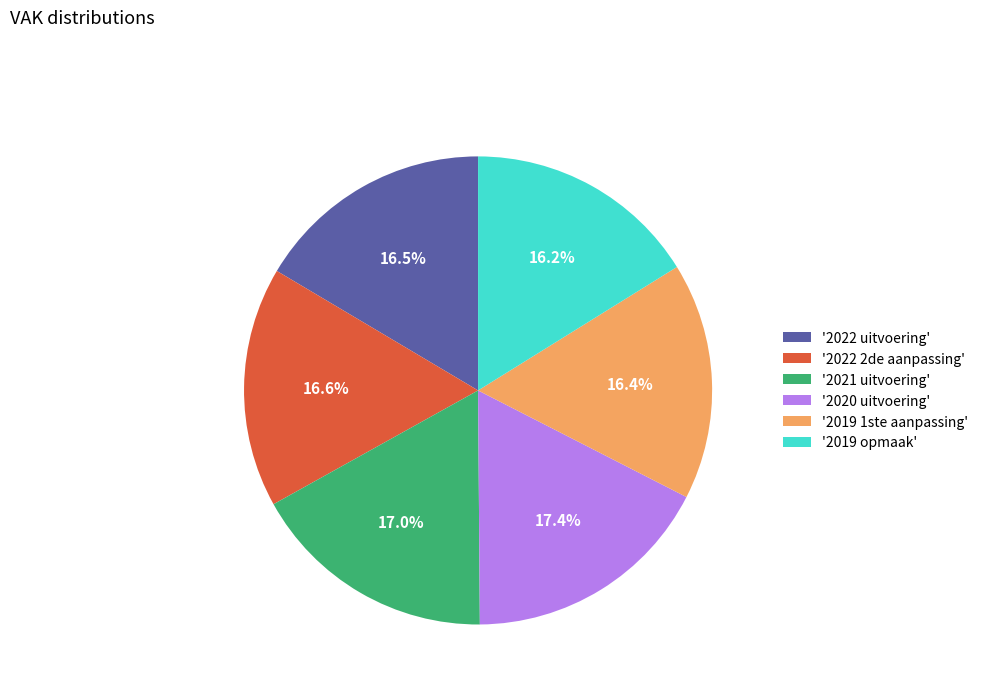

Combined, what portion of the pie is '2021 uitvoering' and '2020 uitvoering'?

34.4%